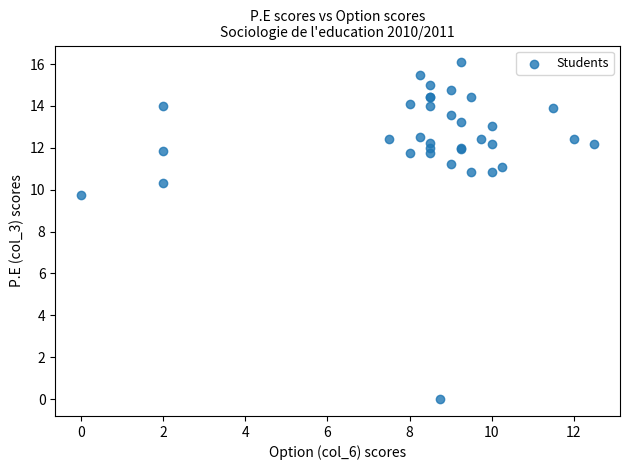

What Y value in the scatter plot is closest to 8?

9.8